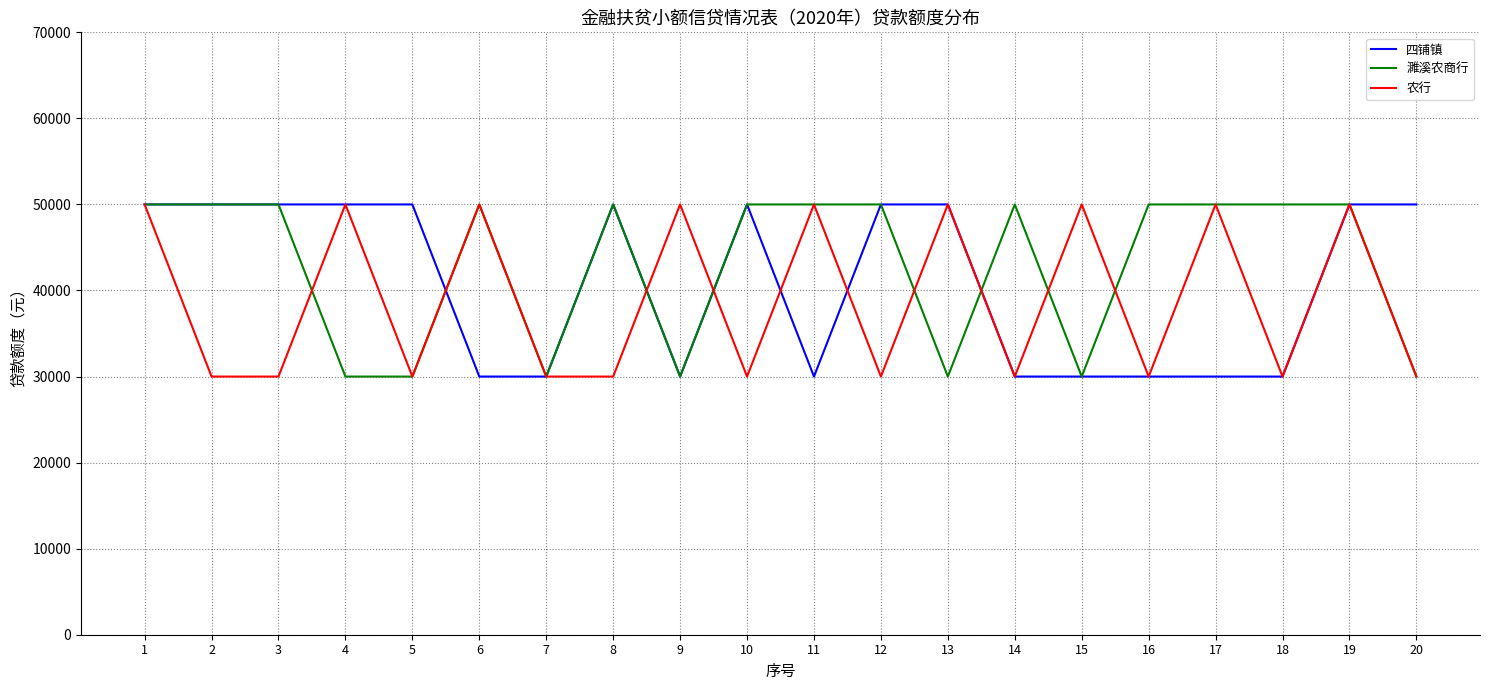

What is the sum of all 四铺镇 values?

820000